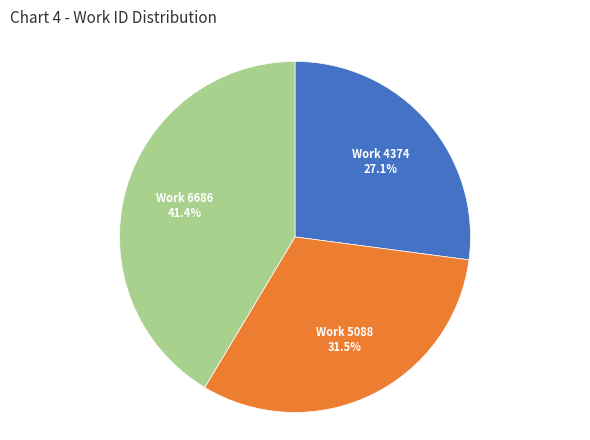

Combined, do Work 4374 and Work 5088 account for over 50%?

Yes